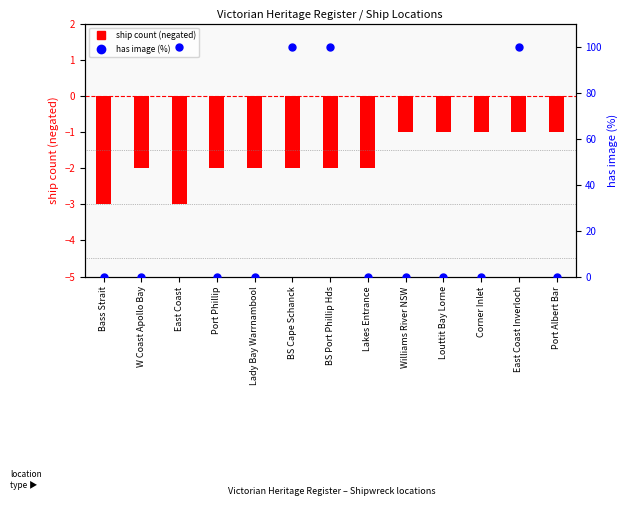

What are all the series names shown in the legend?

ship count (neg), has image (%)